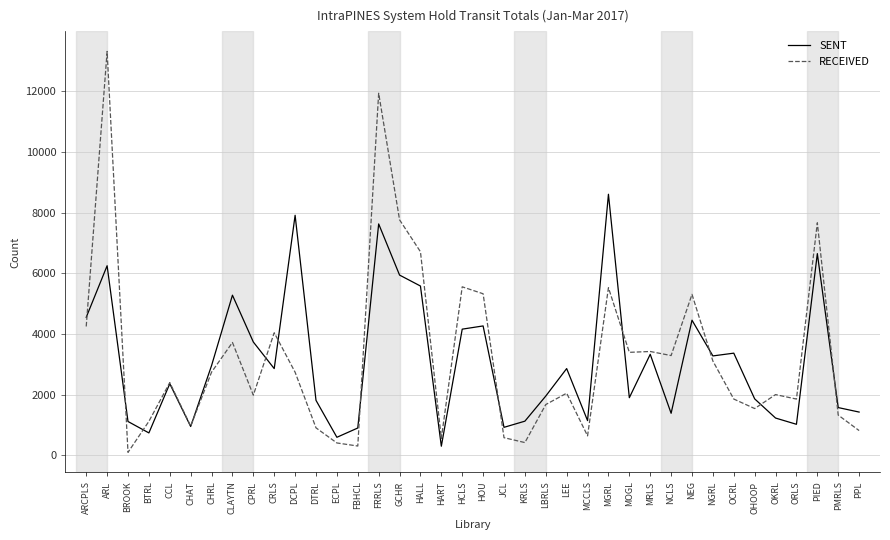

Is it true that RECEIVED equals 4043 at CRLS?

True